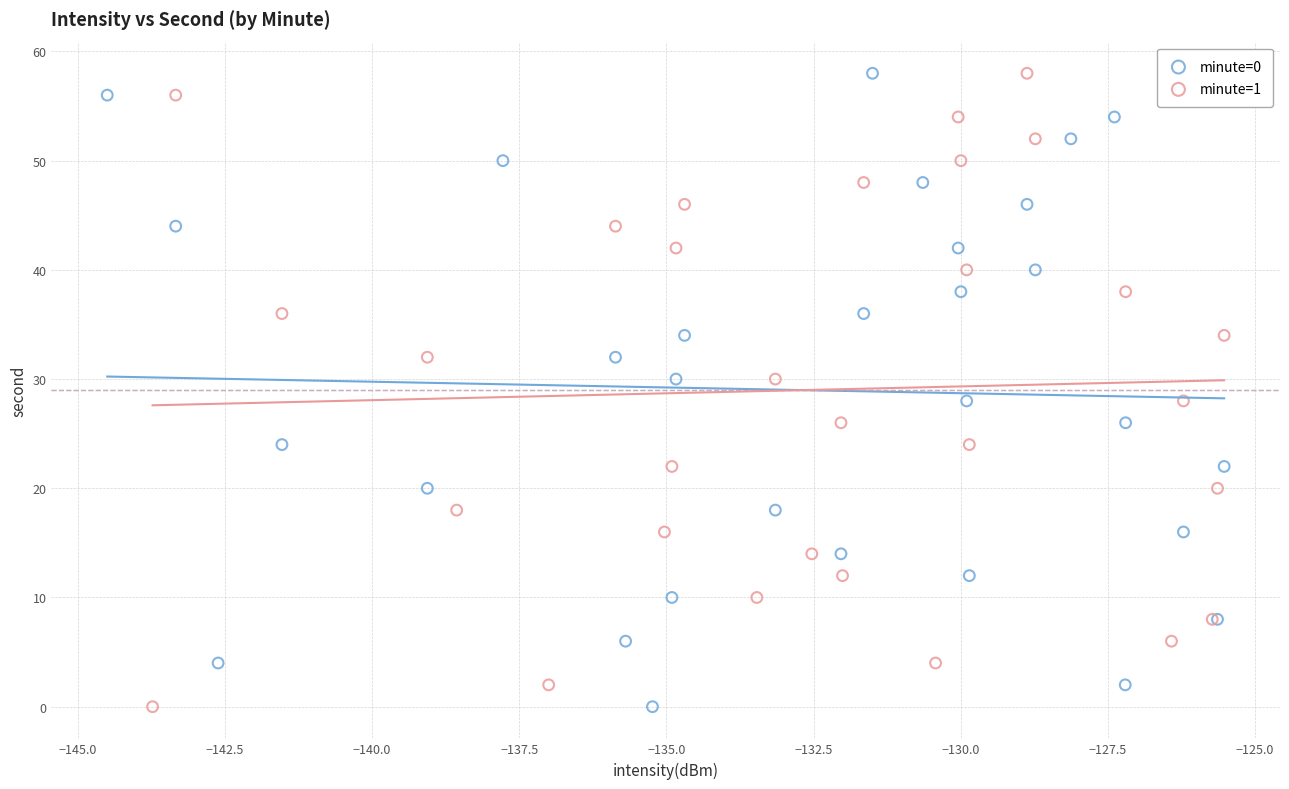

What are all the series names shown in the legend?

minute=0, minute=1